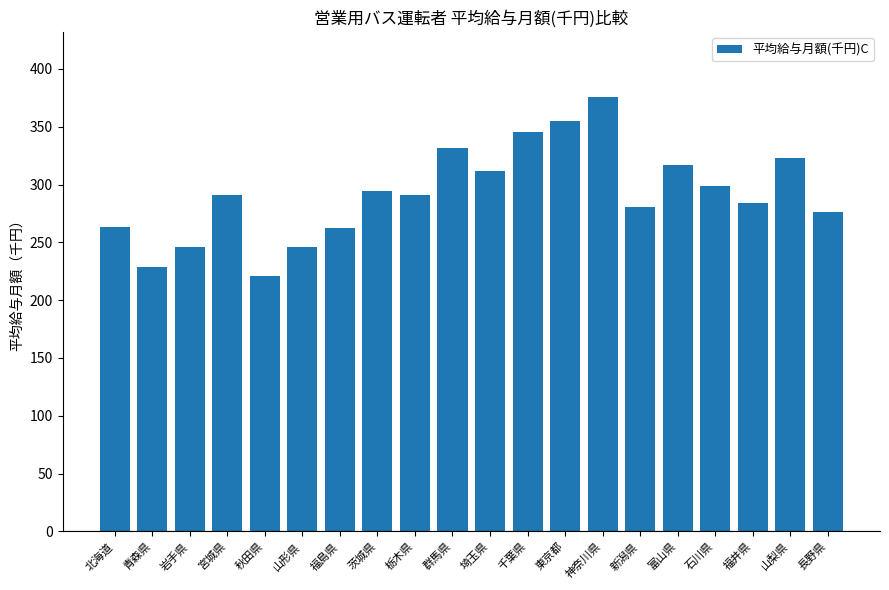

What is the greatest value displayed?

375.7